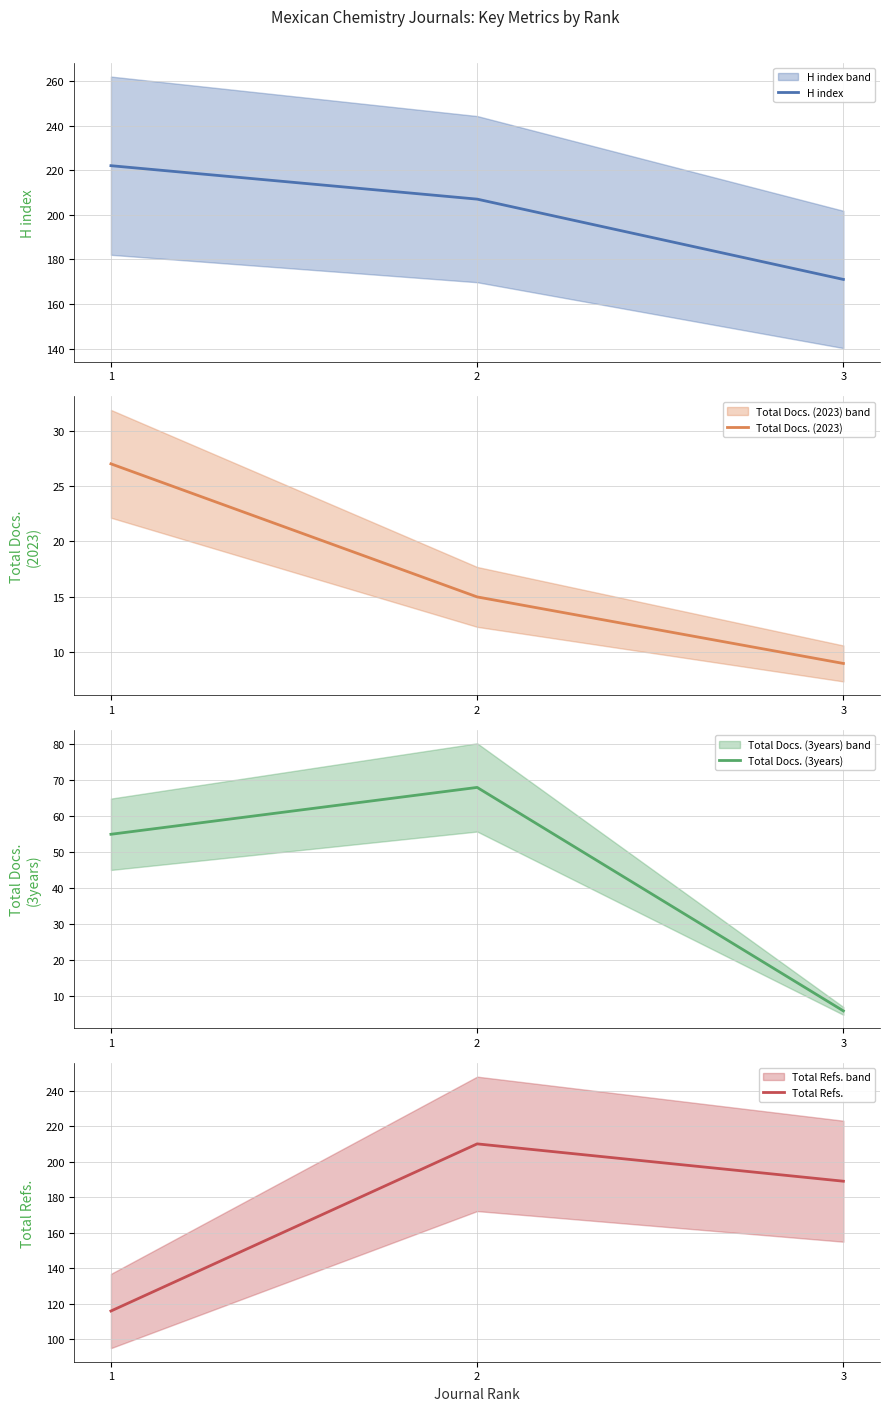

True or false: Total Docs. (3years) has a value of 9 at 3.

False